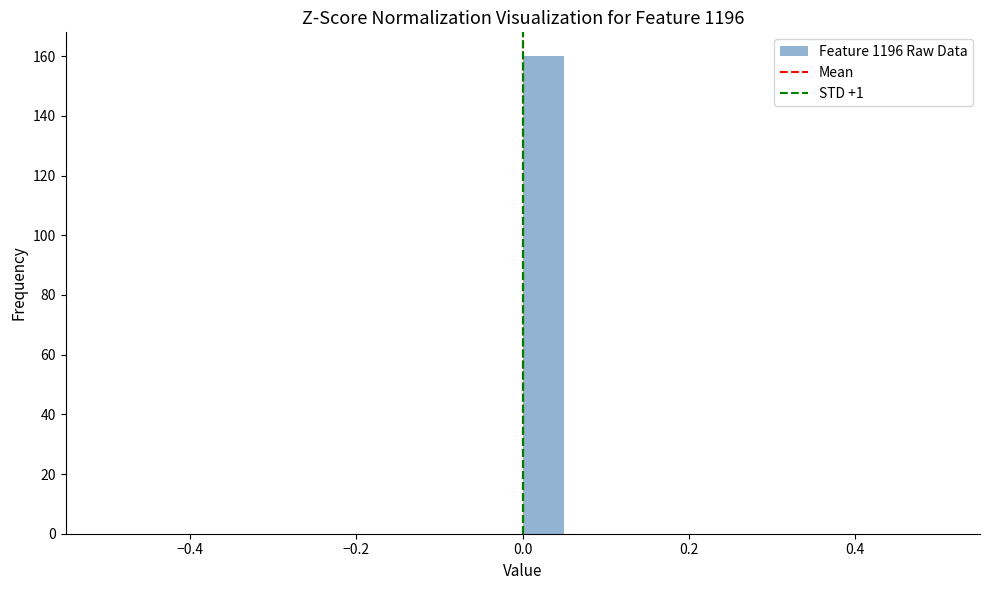

Read against the x-axis, roughly where is the centre of the tallest bar?

0.02